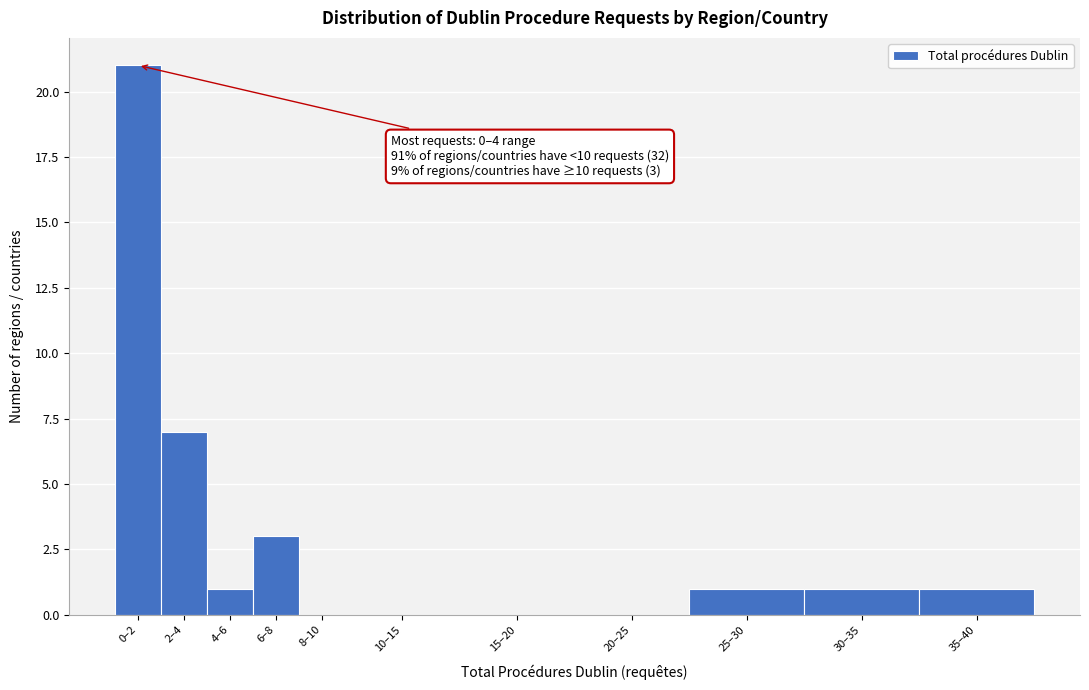

Reading right to left, extract all data points from this chart.

35–40=1	30–35=1	25–30=1	20–25=0	15–20=0	10–15=0	8–10=0	6–8=3	4–6=1	2–4=7	0–2=21